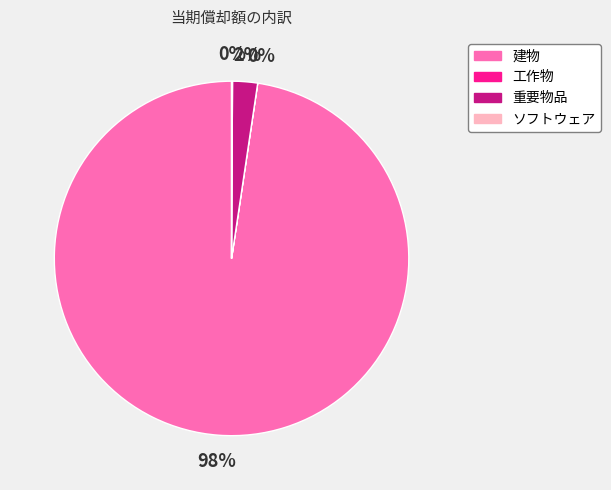

What is the largest slice in the pie chart?

建物